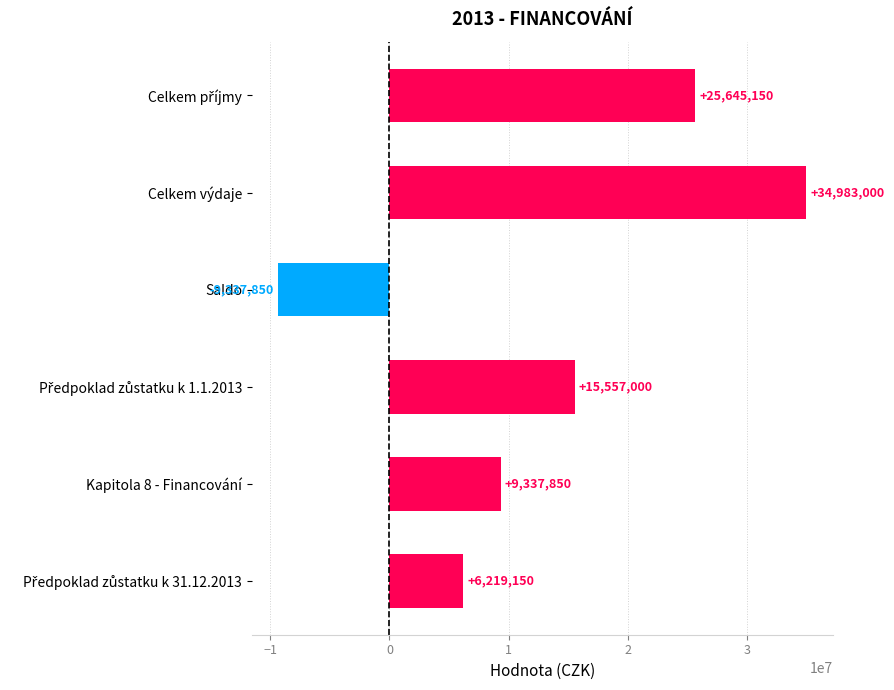

What is the maximum value shown in the chart?

34983000